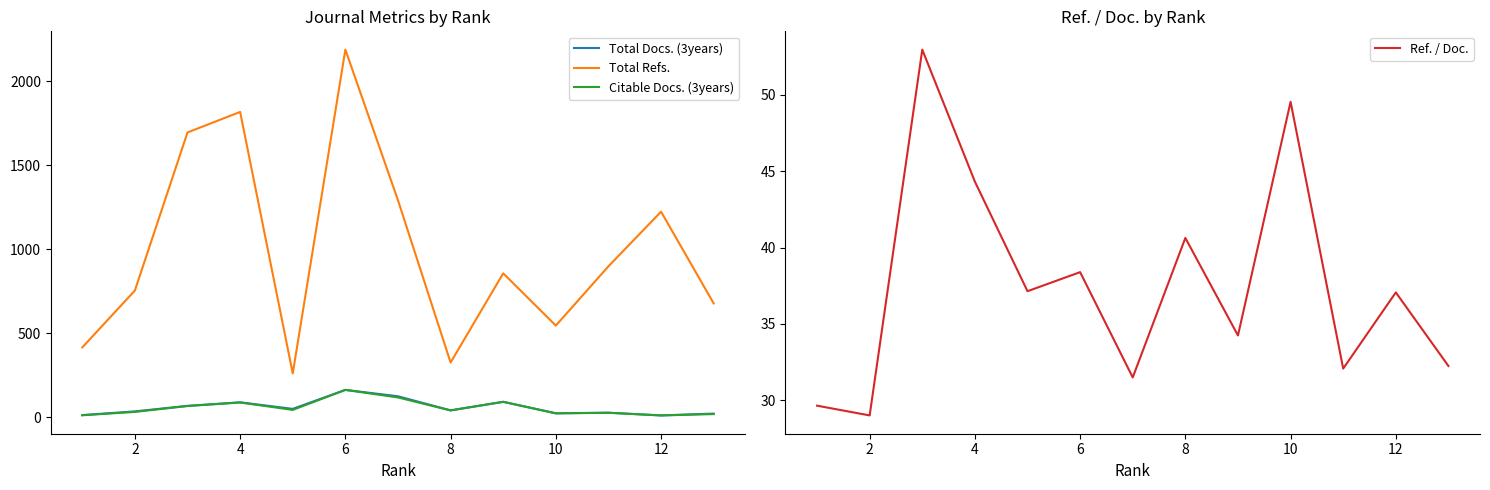

The value of Total Refs. at 12 is 1223. True or false?

True